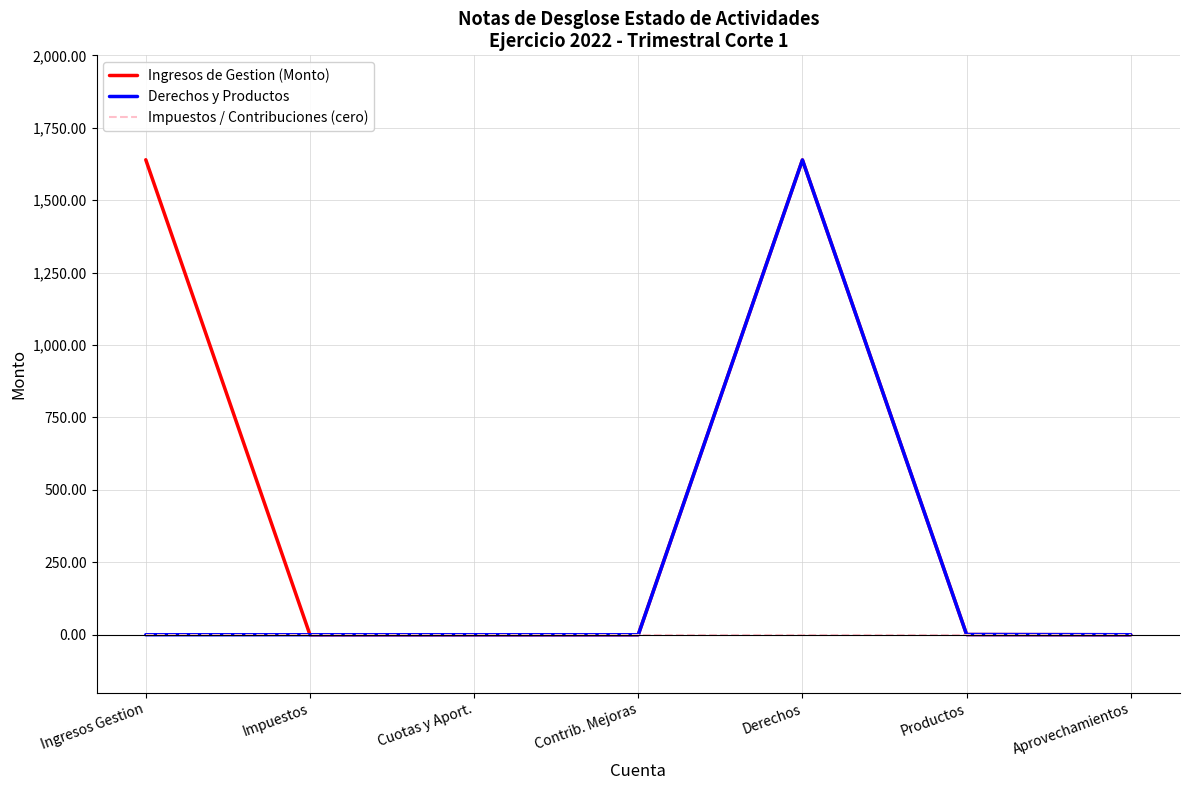

Rank the series by their average value, from highest to lowest.

Ingresos de Gestion (Monto), Derechos y Productos, Impuestos / Contribuciones (cero)